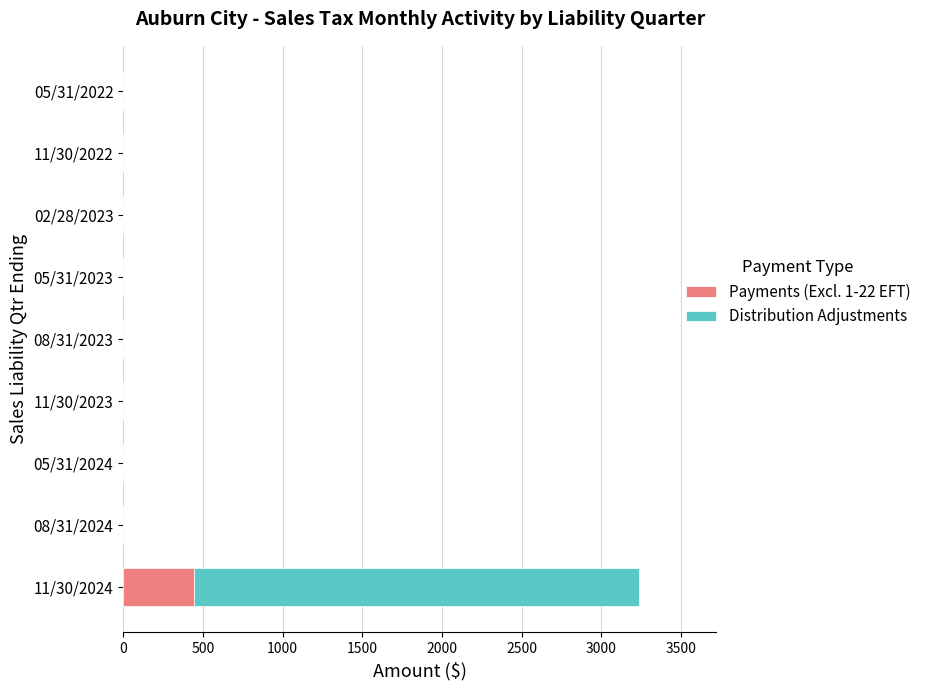

What is the sum of the Payments (Excl. 1-22 EFT) values at 11/30/2024 and 05/31/2022?

442.5